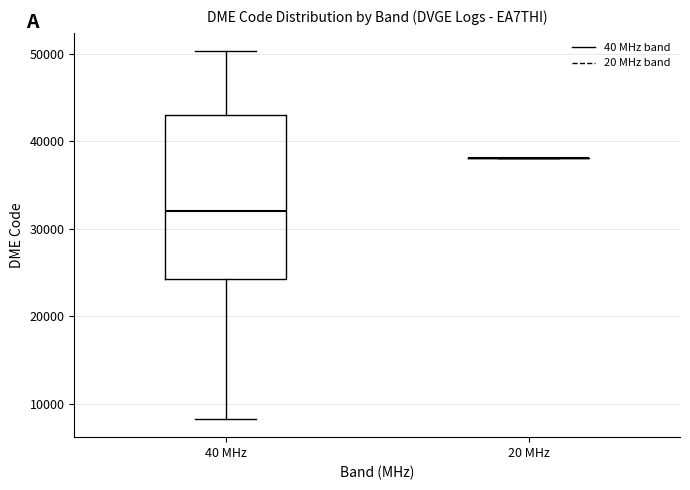

Reading left to right, transcribe this box plot: for each box, give where its median line is, the range the box spans, and where its two whiskers end, as read against the y-axis. The values are not printed on the chart, so give them approximately, as read against the axis.

40 MHz: median 32000, box 24000 to 43000, whiskers 8000 to 50000
20 MHz: box collapsed to a line at 38000, whiskers 38000 to 38000